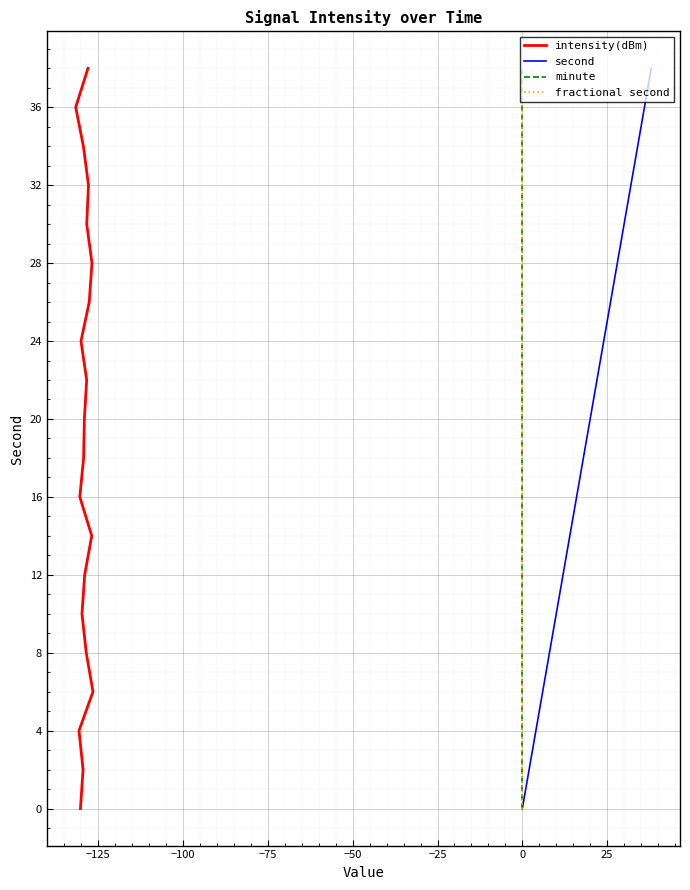

True or false: intensity(dBm) and fractional second cross at least once.

False